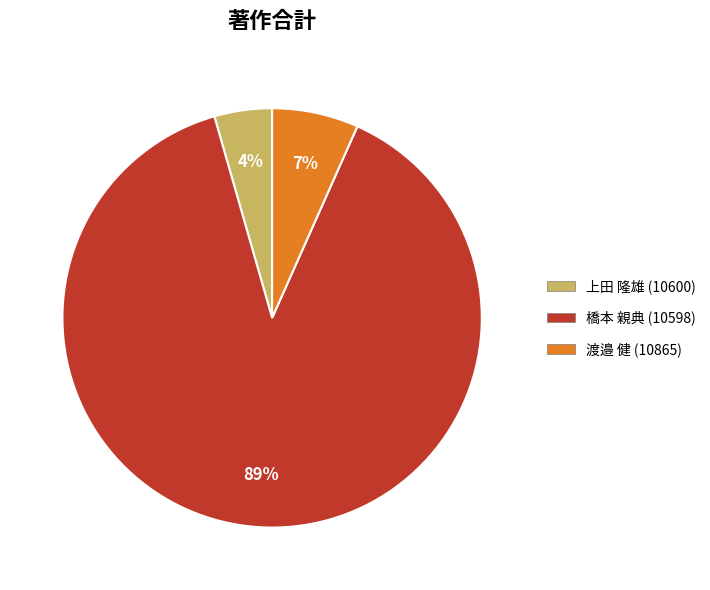

Does any single category account for the majority?

Yes